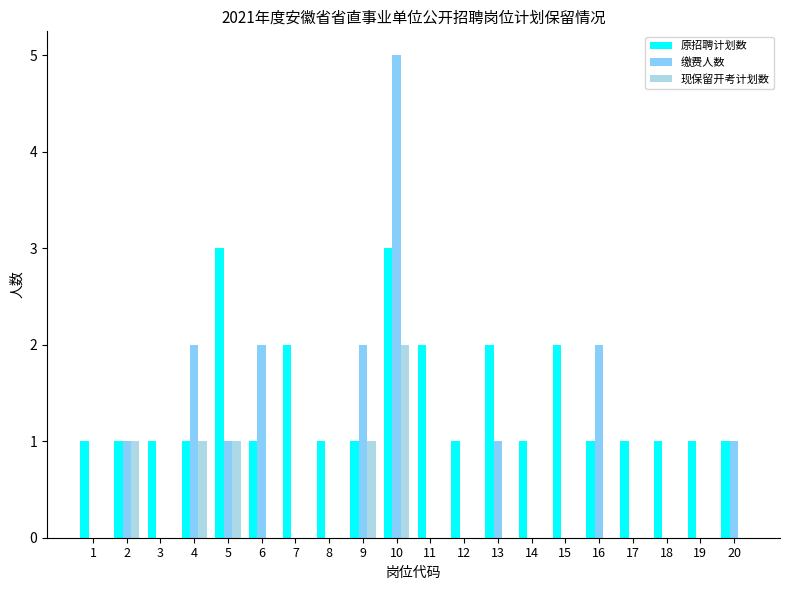

How many categories are shown in the chart?

20